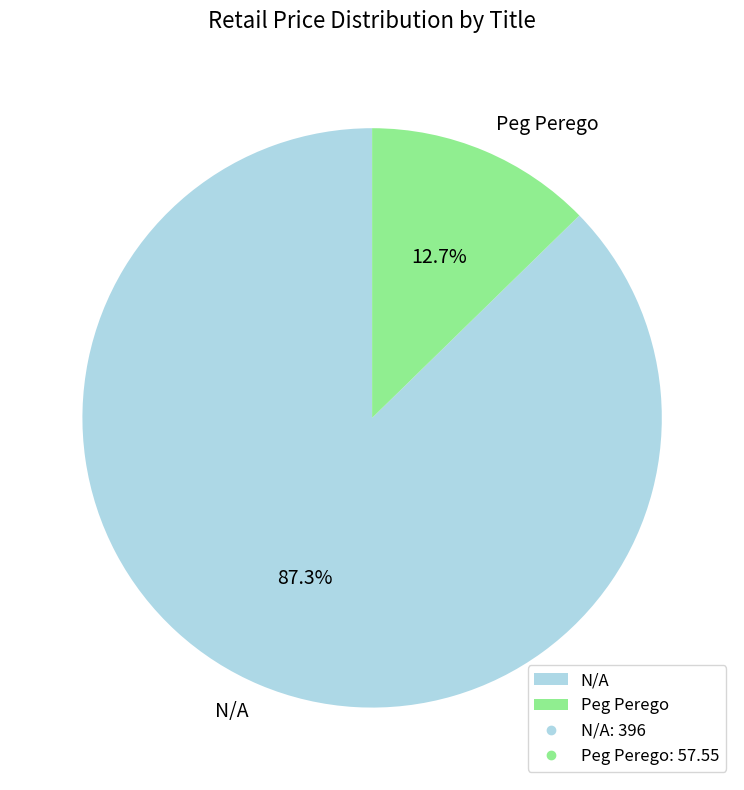

To the nearest percent, what is the difference between the Peg Perego and N/A slice percentages?

75%